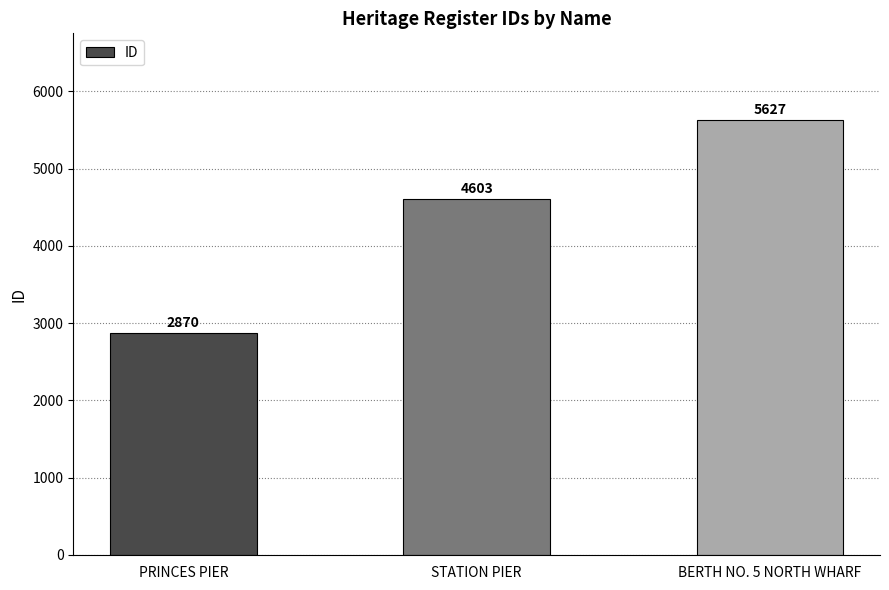

Which has a higher value, STATION PIER or BERTH NO. 5 NORTH WHARF?

BERTH NO. 5 NORTH WHARF